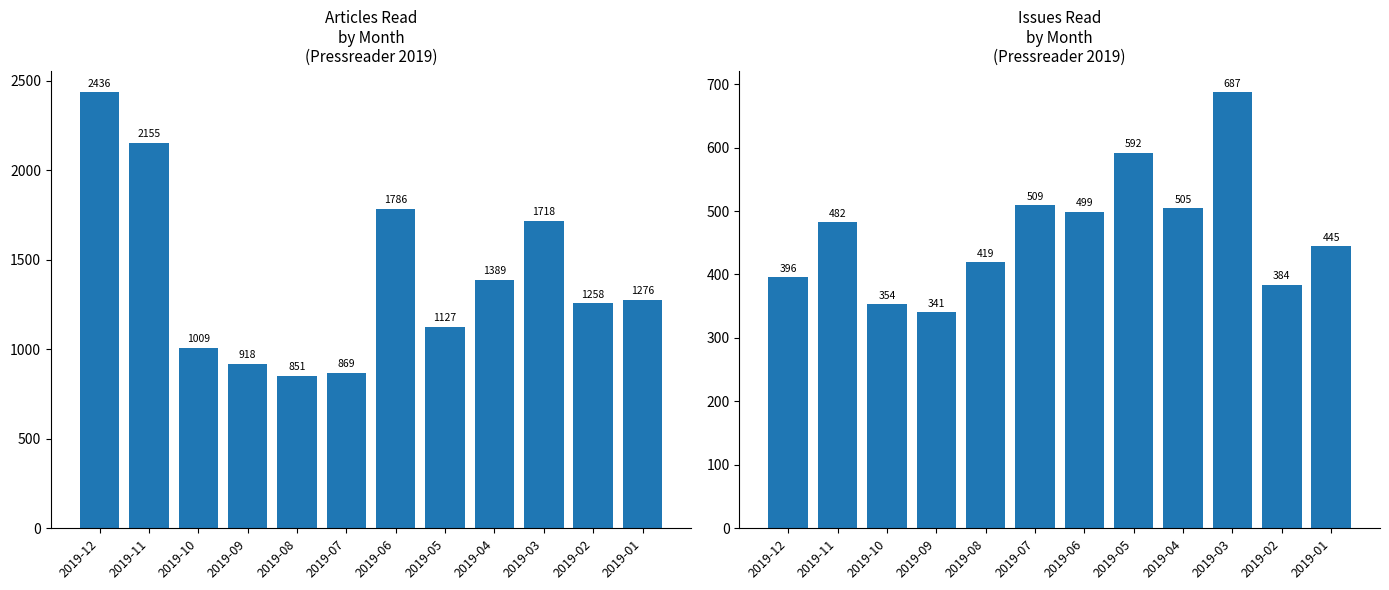

Rank the series by their average value, from highest to lowest.

Articles Read, Issues Read